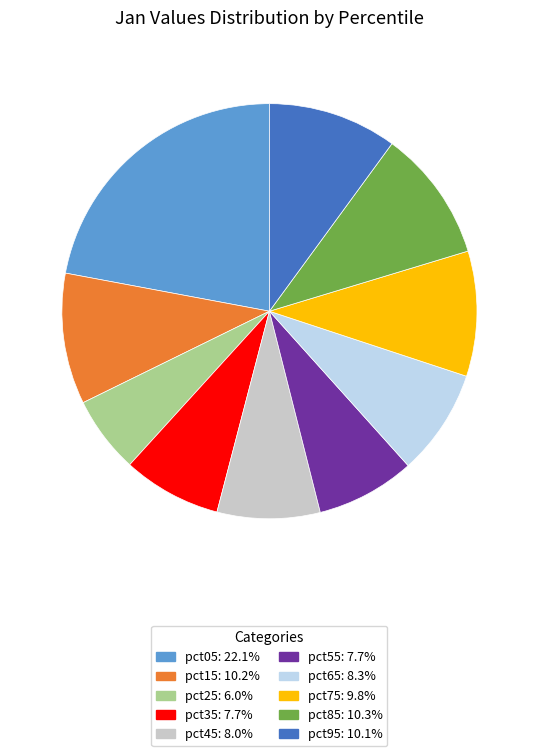

Does any single category account for the majority?

No